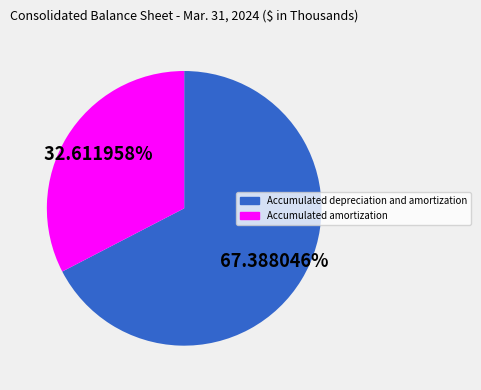

Is Accumulated amortization the majority of the pie?

No